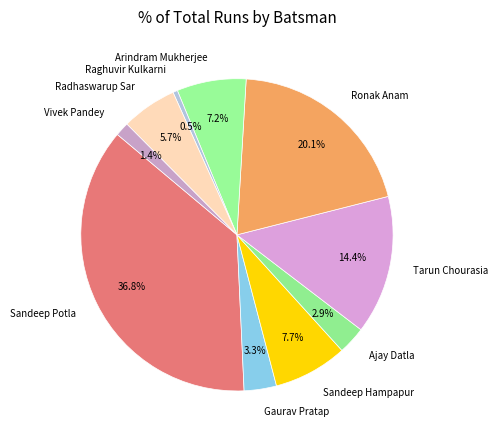

Count the number of slices in the pie.

10